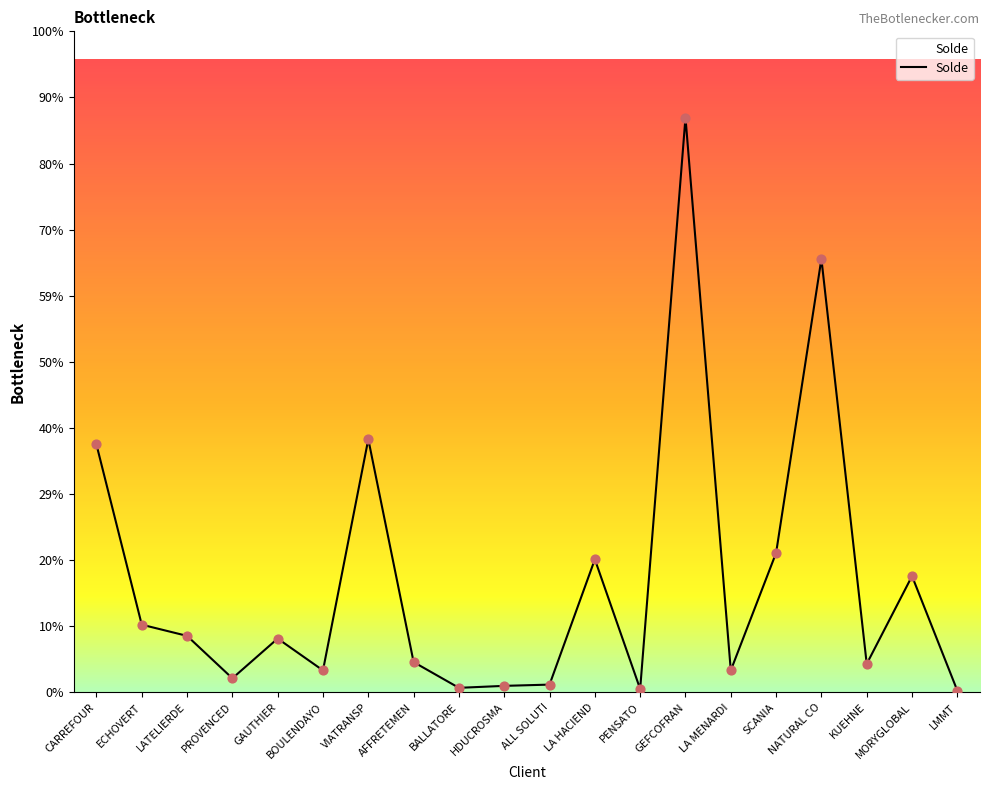

Is this an area chart (filled region under the line)?

Yes